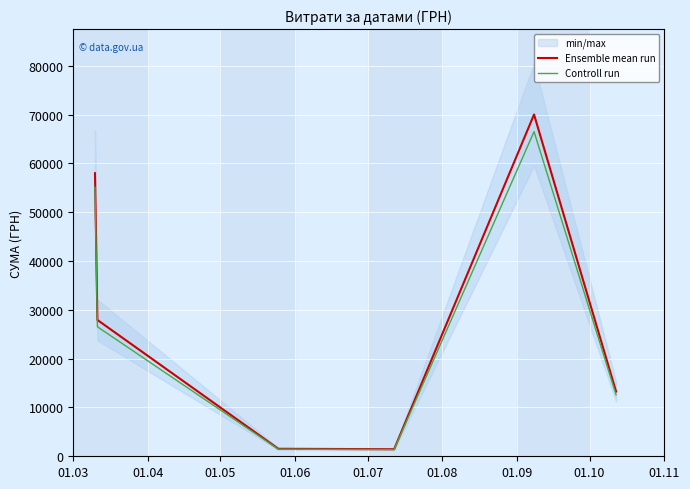

What is the smallest value displayed?

1376.0